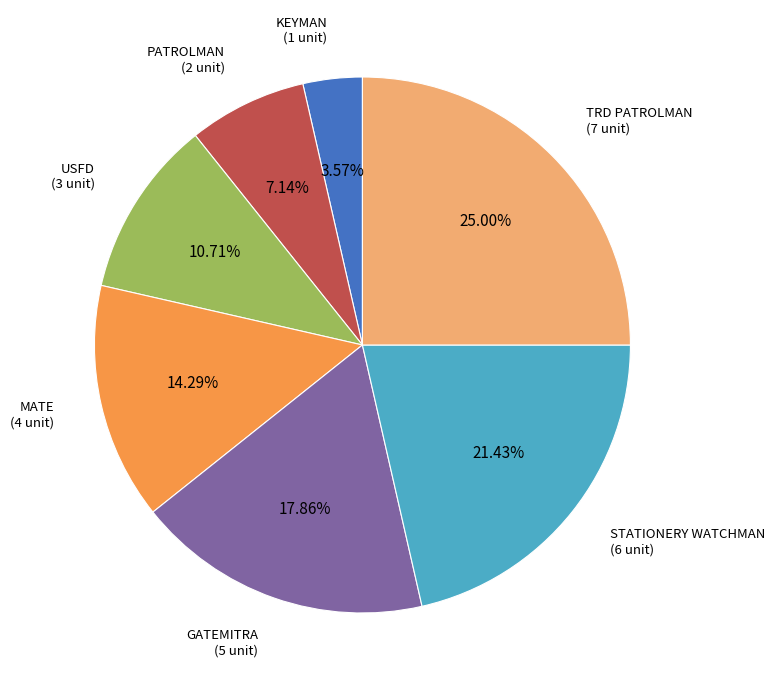

What portion of the pie excludes GATEMITRA?

82.1%